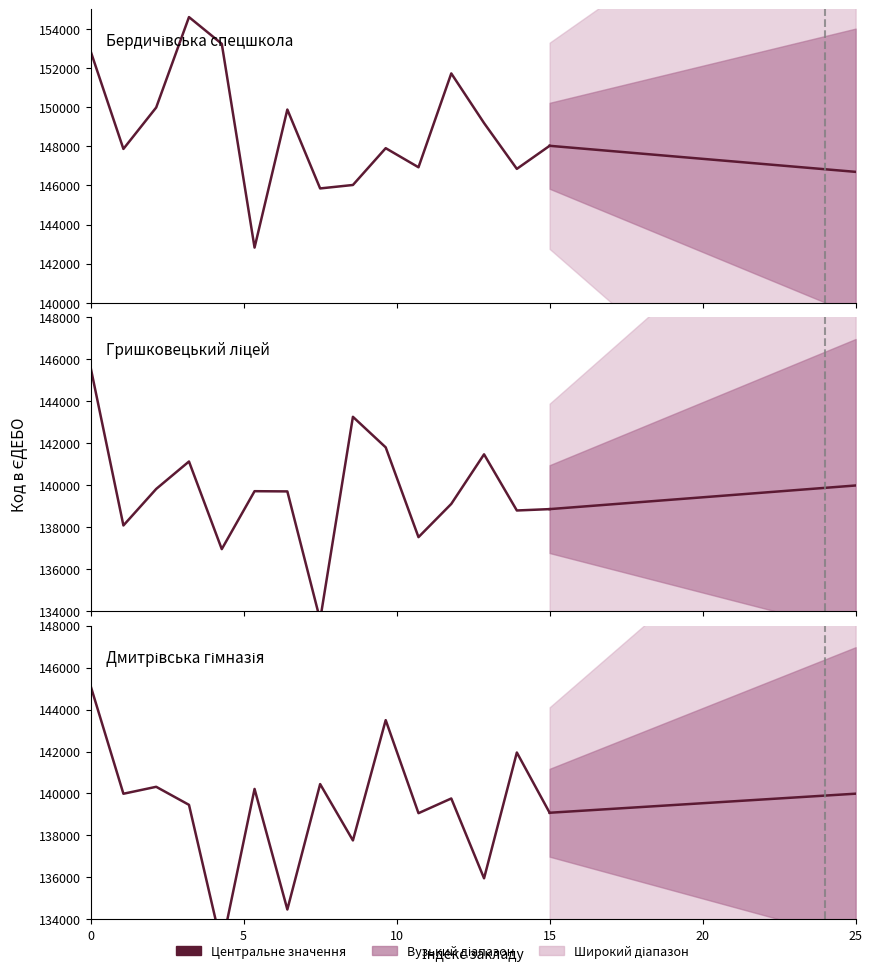

What is the difference between the maximum and second lowest values in the Гришковецький ліцей series?

8660.0